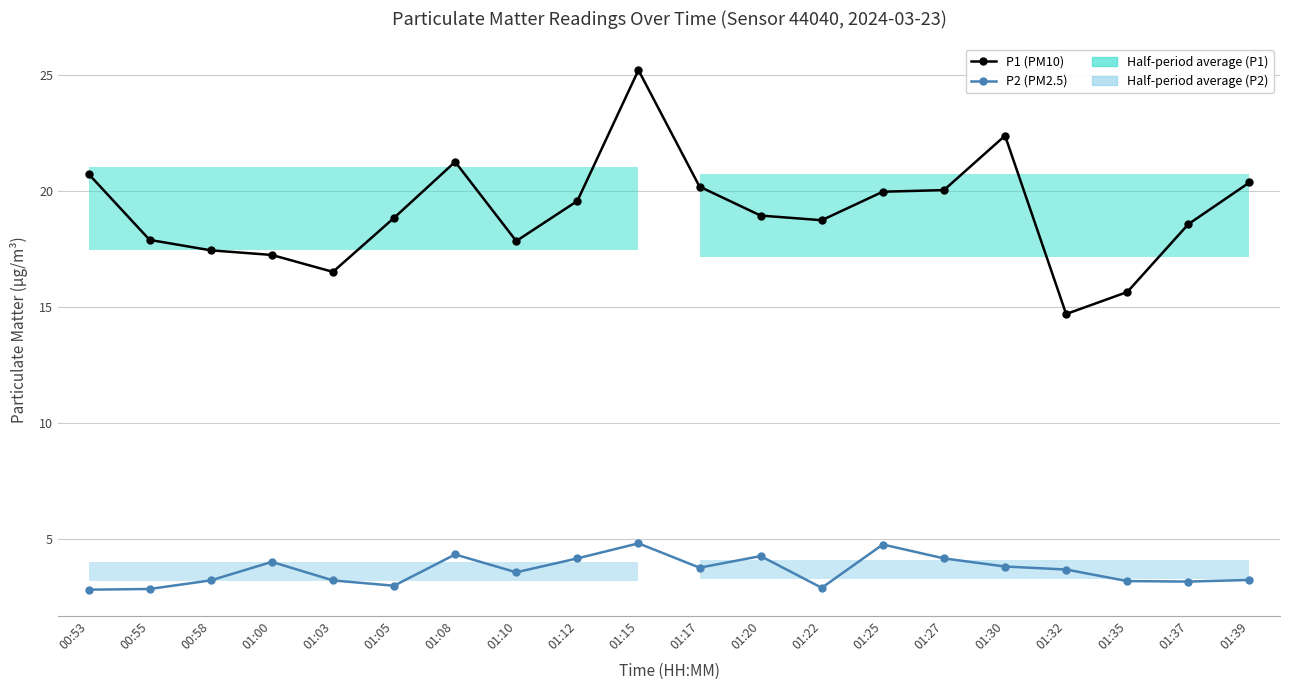

What is the difference between the P1 (PM10) values at 01:03 and 01:35?

0.9